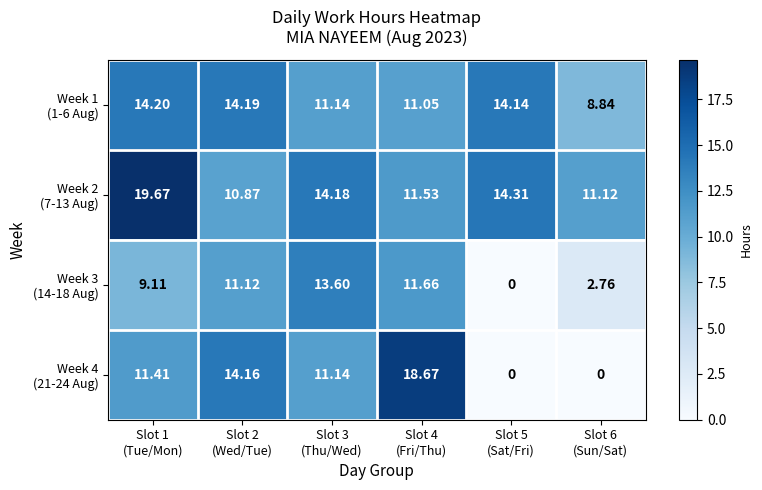

How many categories are shown in the chart?

6